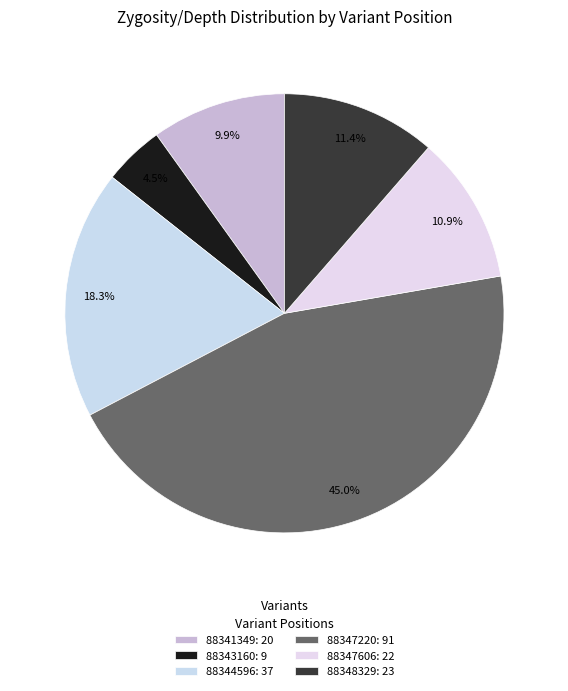

What is the largest slice in the pie chart?

88347220